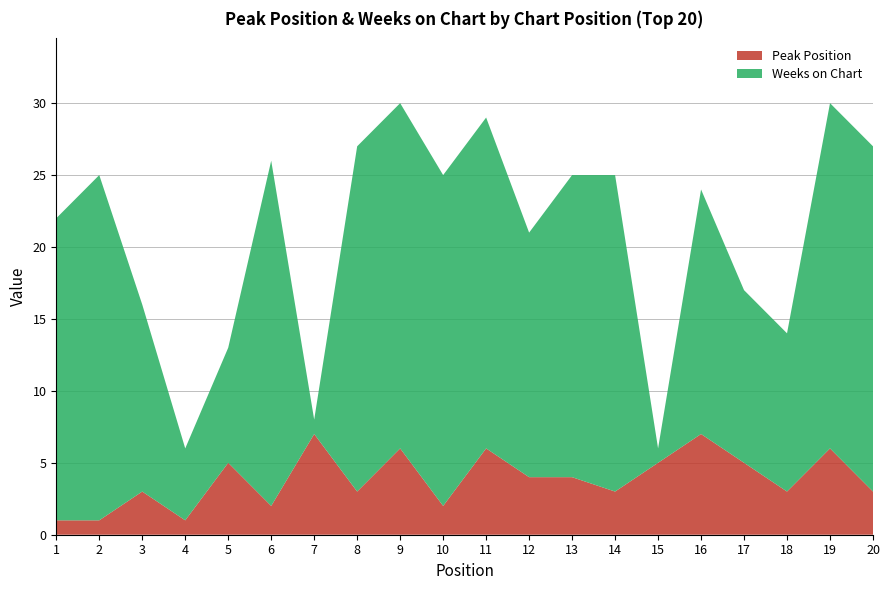

Reading left to right, transcribe all the data shown in this chart.

Peak Position: 1=1	2=1	3=3	4=1	5=5	6=2	7=7	8=3	9=6	10=2	11=6	12=4	13=4	14=3	15=5	16=7	17=5	18=3	19=6	20=3
Weeks on Chart: 1=21	2=24	3=13	4=5	5=8	6=24	7=1	8=24	9=24	10=23	11=23	12=17	13=21	14=22	15=1	16=17	17=12	18=11	19=24	20=24